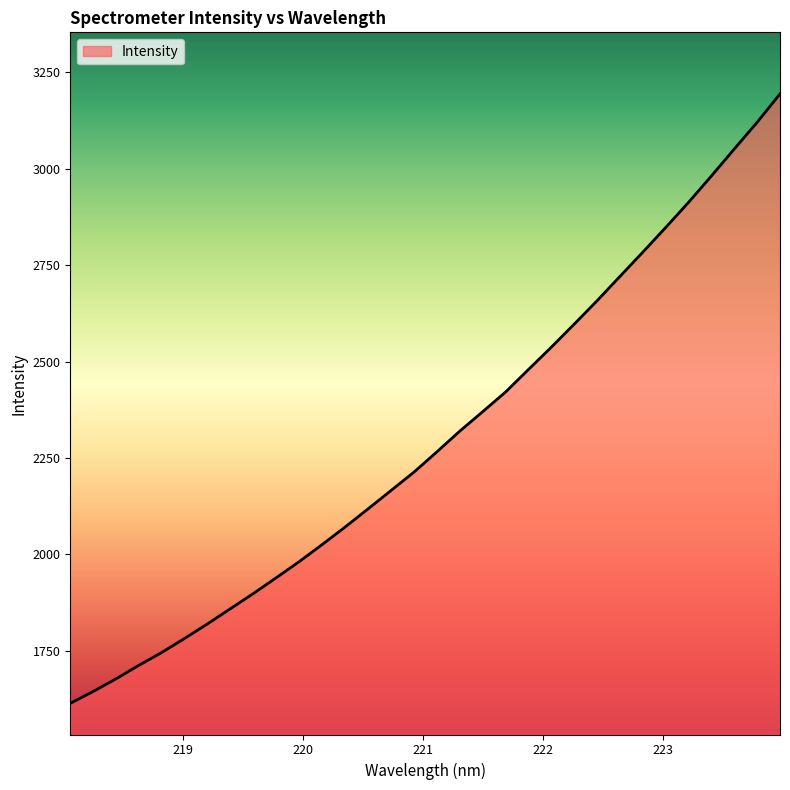

How many values are below 2265?

16